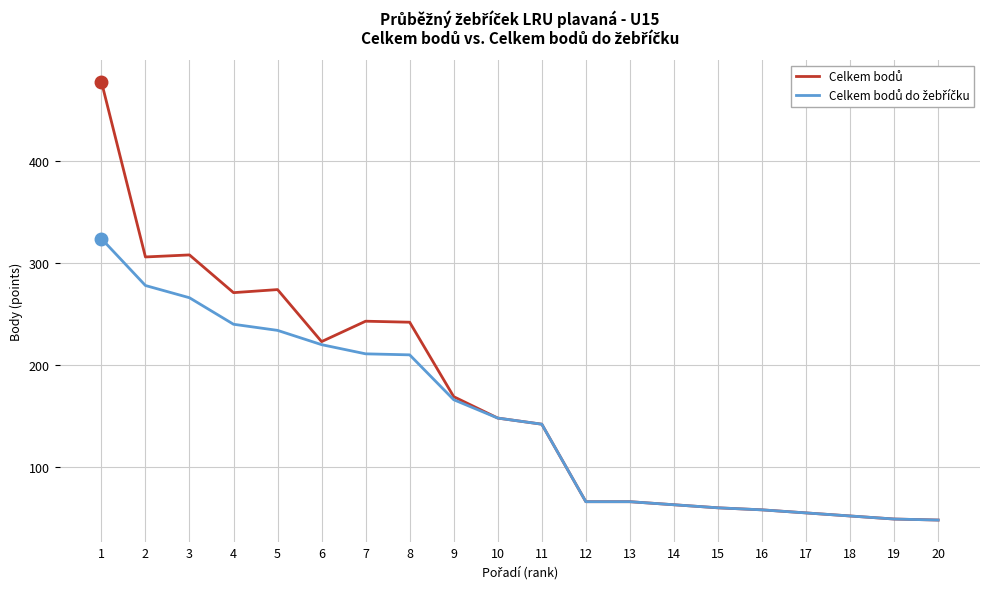

How many lines are shown in the chart?

2